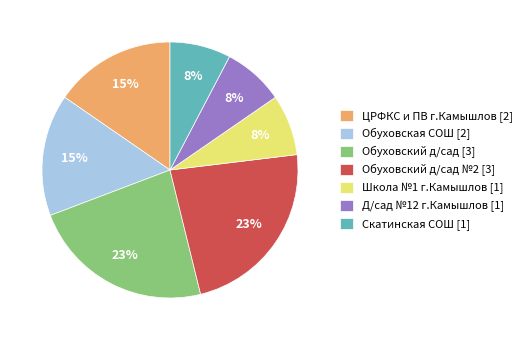

Which has a higher value, Обуховский д/сад [3] or Скатинская СОШ [1]?

Обуховский д/сад [3]